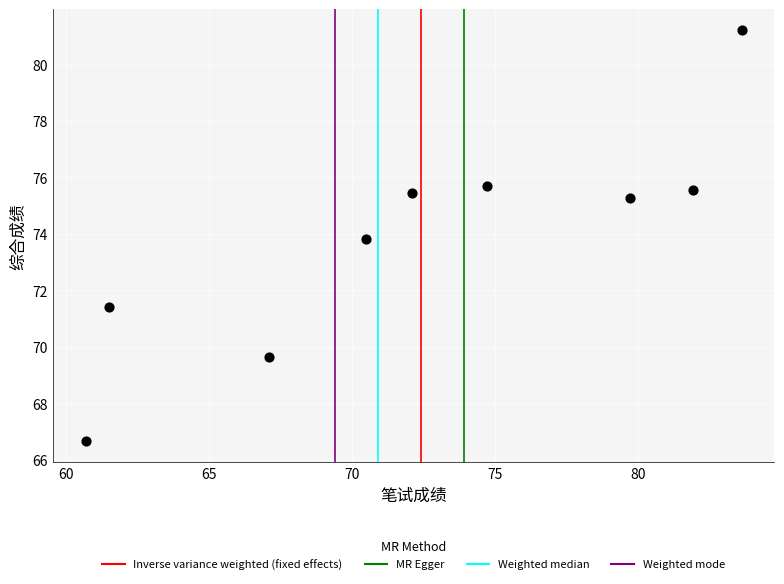

What Y value in the scatter plot is closest to 73?

73.8